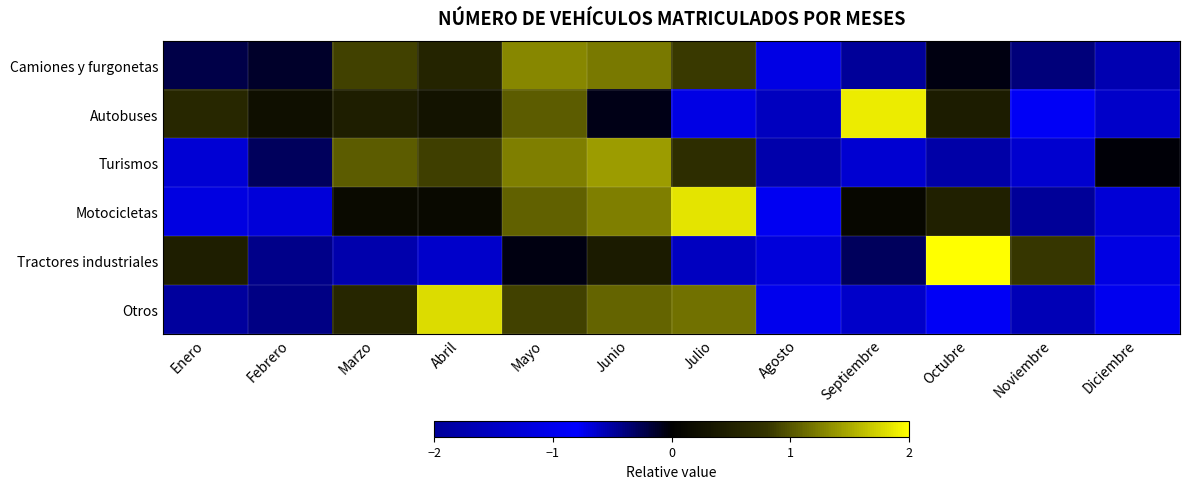

Reading left to right, what are all the values shown in this chart?

Camiones y furgonetas: Enero=-0.2	Febrero=-0.1	Marzo=0.9	Abril=0.6	Mayo=1.3	Junio=1.2	Julio=0.8	Agosto=-1.1	Septiembre=-2.3	Octubre=-0.1	Noviembre=-0.4	Diciembre=-0.5
Autobuses: Enero=0.6	Febrero=0.2	Marzo=0.5	Abril=0.3	Mayo=1.0	Junio=-0.1	Julio=-1.1	Agosto=-1.5	Septiembre=1.9	Octubre=0.4	Noviembre=-0.9	Diciembre=-1.4
Turismos: Enero=-0.7	Febrero=-0.3	Marzo=1.0	Abril=0.9	Mayo=1.2	Junio=1.4	Julio=0.7	Agosto=-1.8	Septiembre=-1.3	Octubre=-0.5	Noviembre=-0.6	Diciembre=-0.0
Motocicletas: Enero=-1.1	Febrero=-1.2	Marzo=0.2	Abril=0.1	Mayo=1.1	Junio=1.2	Julio=1.8	Agosto=-0.9	Septiembre=0.1	Octubre=0.5	Noviembre=-0.5	Diciembre=-1.3
Tractores industriales: Enero=0.5	Febrero=-0.4	Marzo=-0.5	Abril=-0.6	Mayo=-0.0	Junio=0.4	Julio=-0.6	Agosto=-1.2	Septiembre=-0.3	Octubre=2.8	Noviembre=0.8	Diciembre=-0.7
Otros: Enero=-0.5	Febrero=-0.4	Marzo=0.6	Abril=1.8	Mayo=0.9	Junio=1.1	Julio=1.2	Agosto=-0.7	Septiembre=-1.4	Octubre=-0.9	Noviembre=-0.6	Diciembre=-1.0